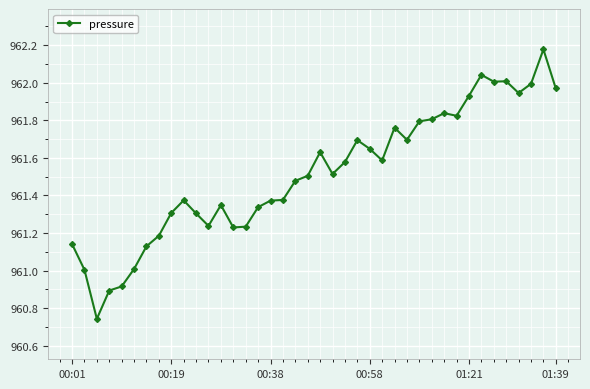

How many lines are shown in the chart?

1